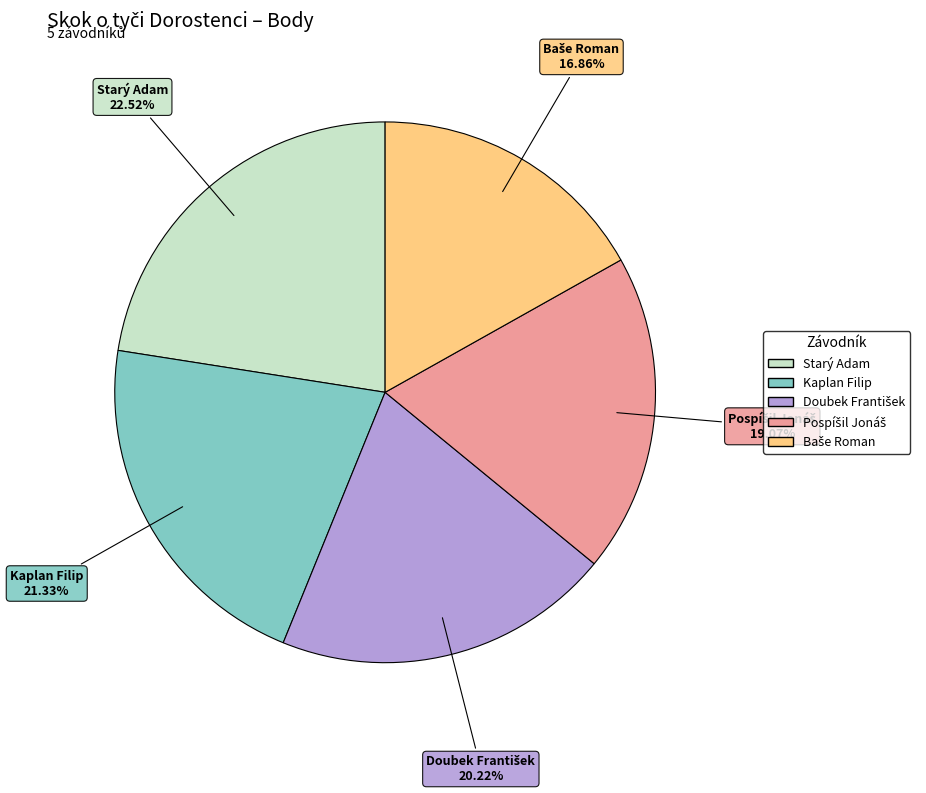

Which slice is the largest?

Starý Adam